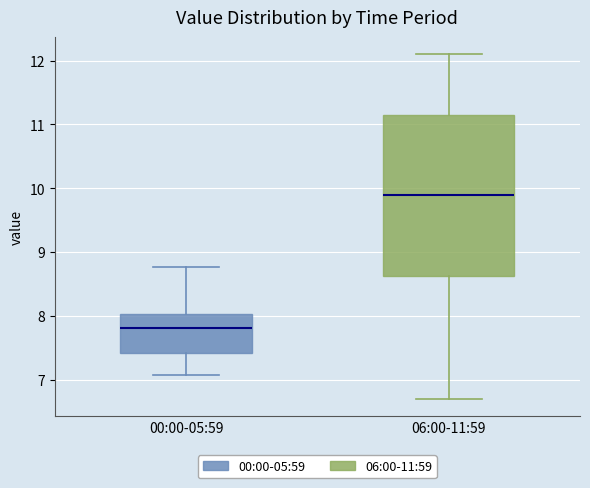

Which box's median line is the lowest?

00:00-05:59